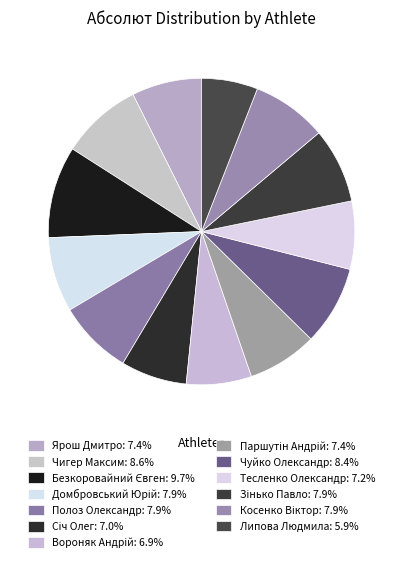

Is Чигер Максим the majority of the pie?

No